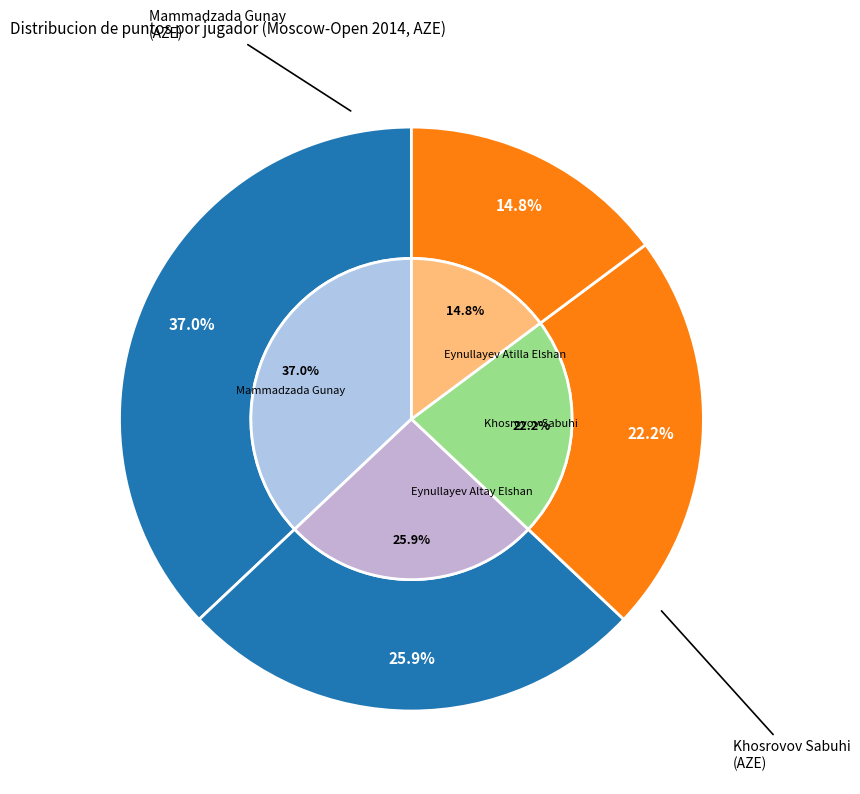

To the nearest percent, what is the difference between the Eynullayev Atilla Elshan and Eynullayev Altay Elshan slice percentages?

11%